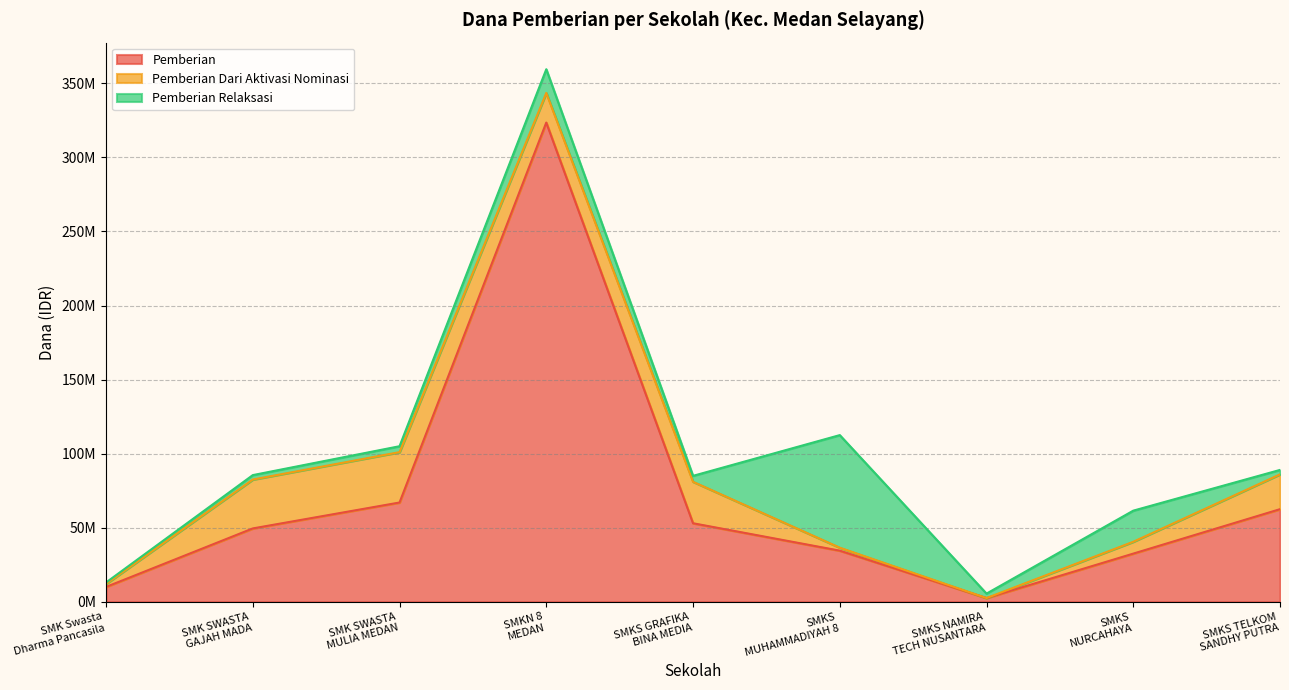

Which series changed the most between SMK SWASTA
GAJAH MADA and SMKS TELKOM
SANDHY PUTRA?

Pemberian